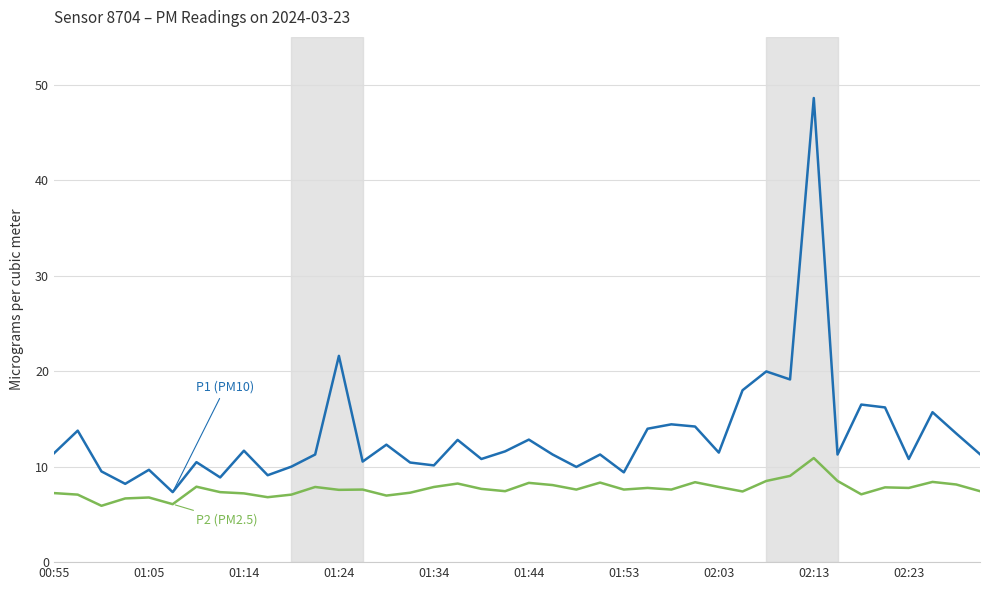

What is the minimum value shown in the chart?

5.9